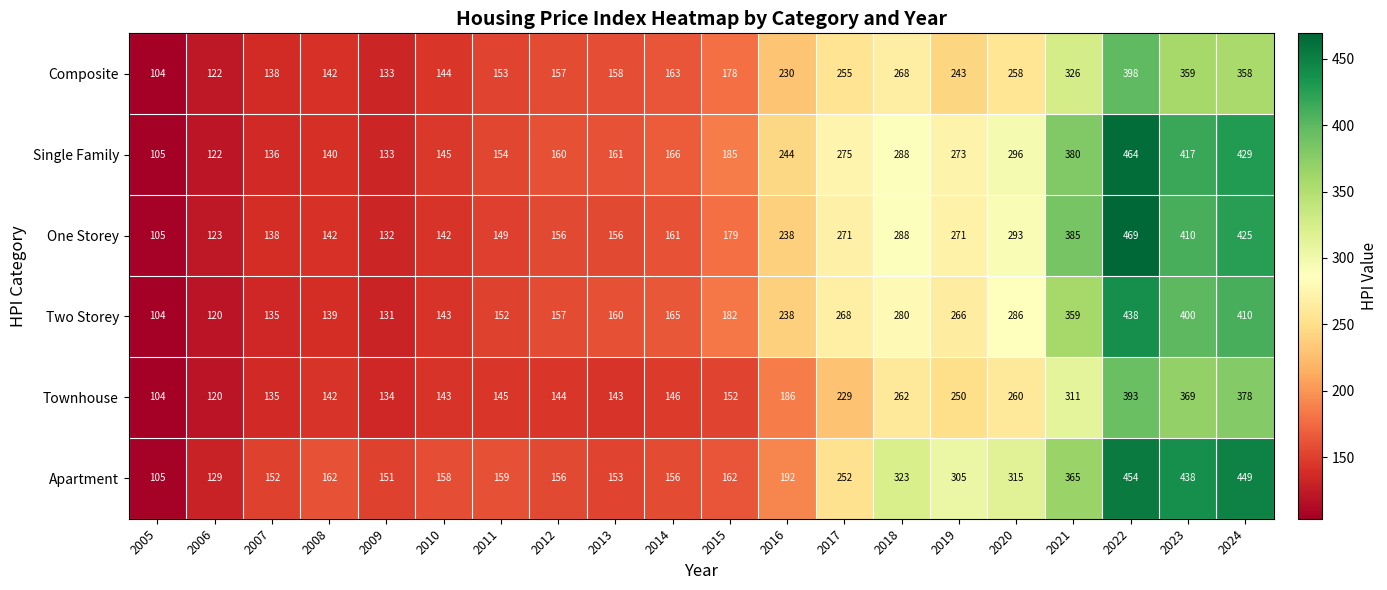

The value of One Storey at 2023 is 410. True or false?

True